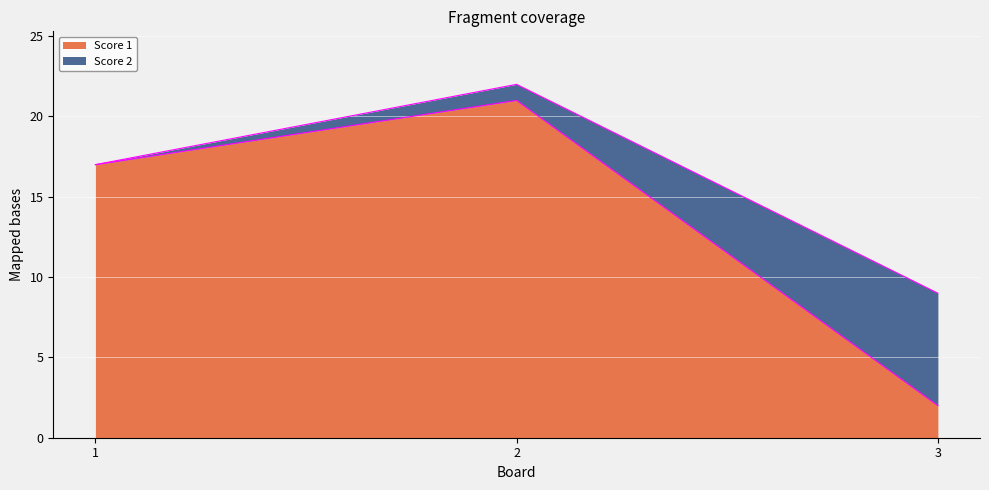

What is the total value across all series at 3?

9